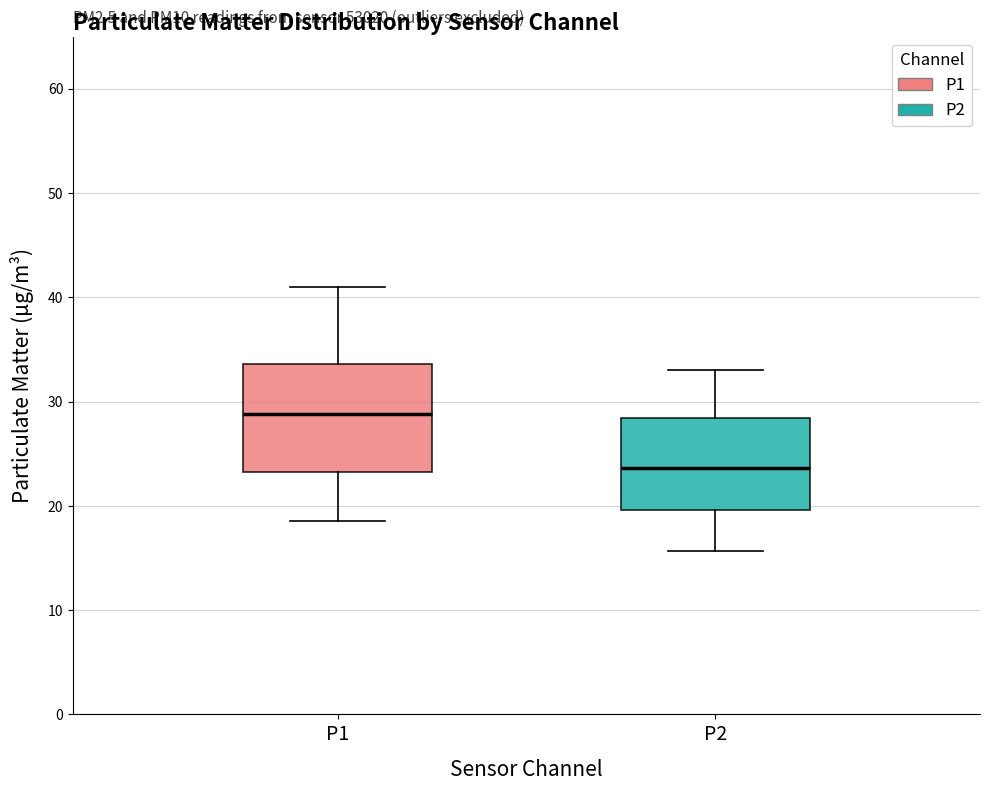

Reading left to right, transcribe this box plot: for each box, give where its median line is, the range the box spans, and where its two whiskers end, as read against the y-axis. The values are not printed on the chart, so give them approximately, as read against the axis.

P1: median 29, box 23 to 34, whiskers 19 to 41
P2: median 24, box 20 to 28, whiskers 16 to 33